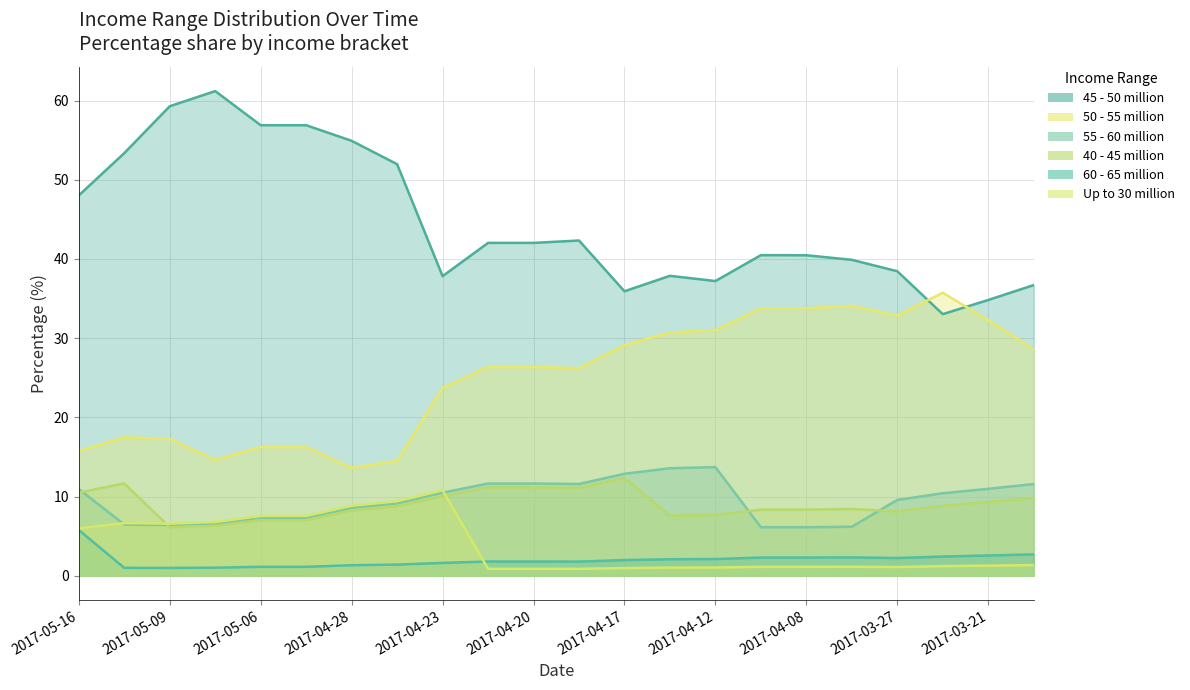

How many values in the 55 - 60 million series exceed 10?

11